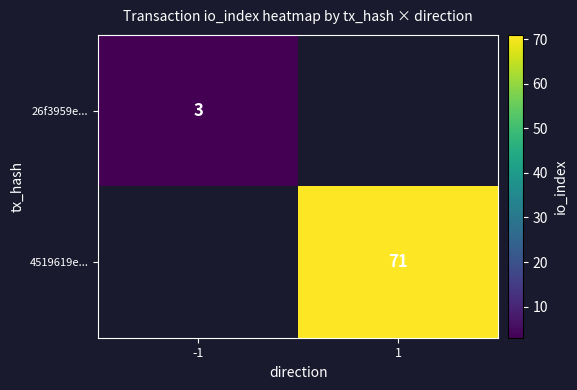

The value of 4519619e... at 1 is 29. True or false?

False